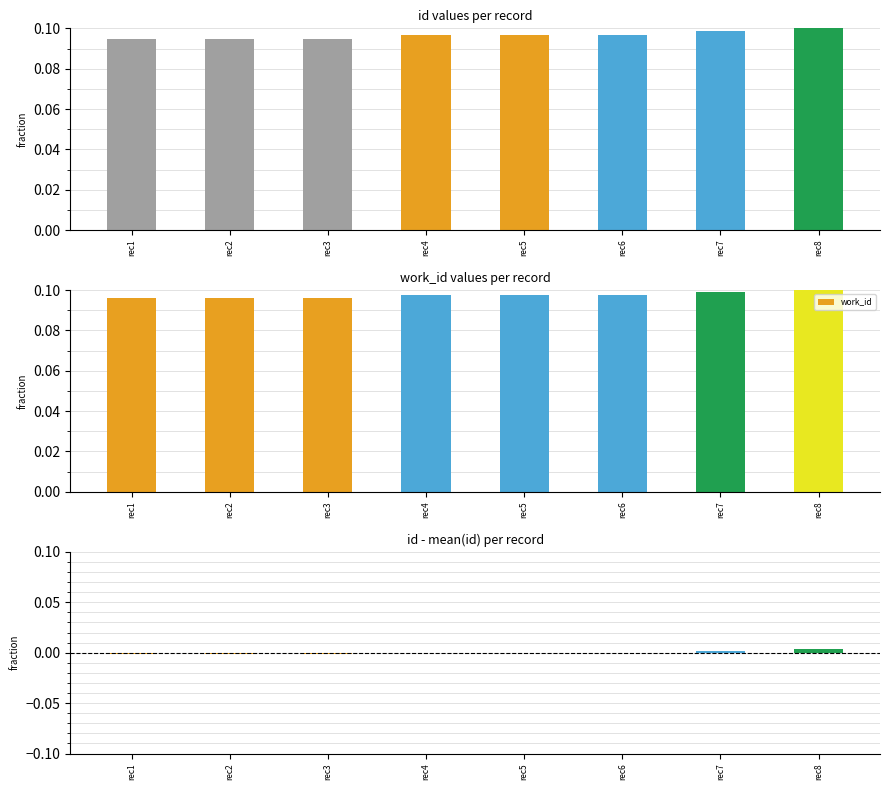

True or false: work_id has a value of 0.2 at rec3.

False